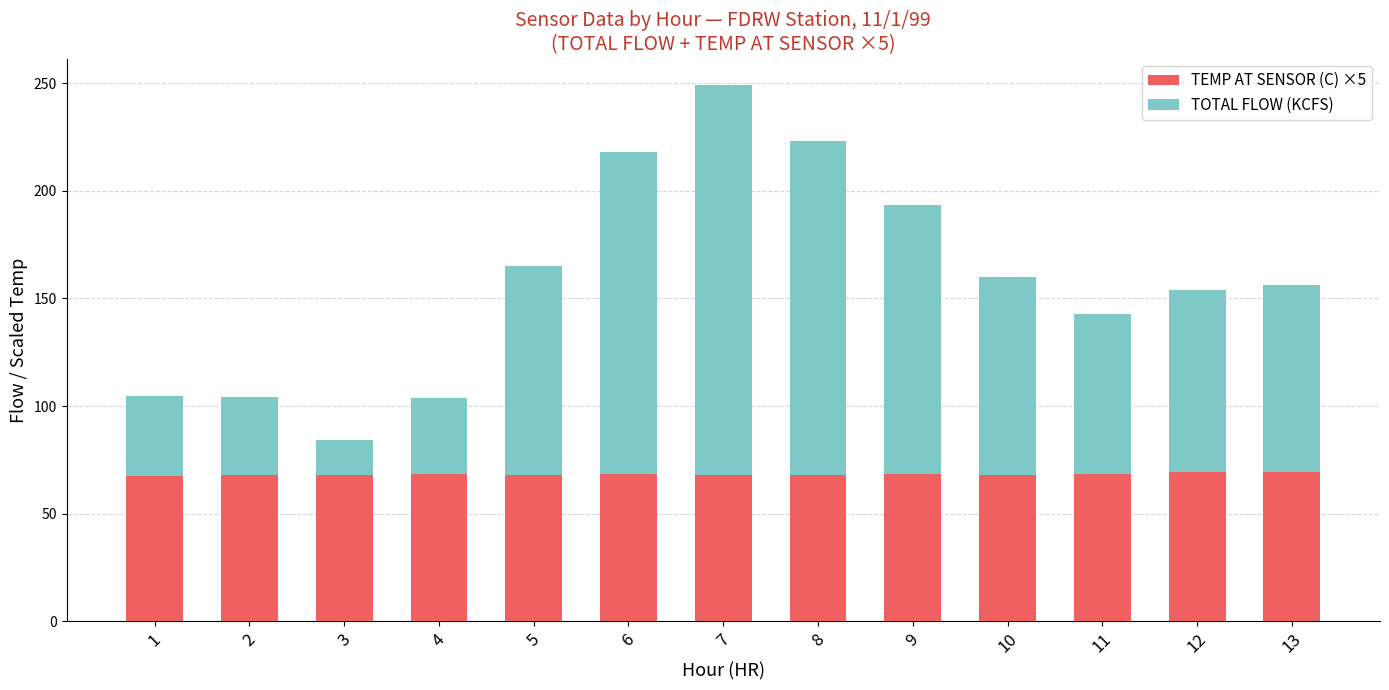

True or false: TEMP AT SENSOR (C) ×5 has a value of 68.0 at 7.

True